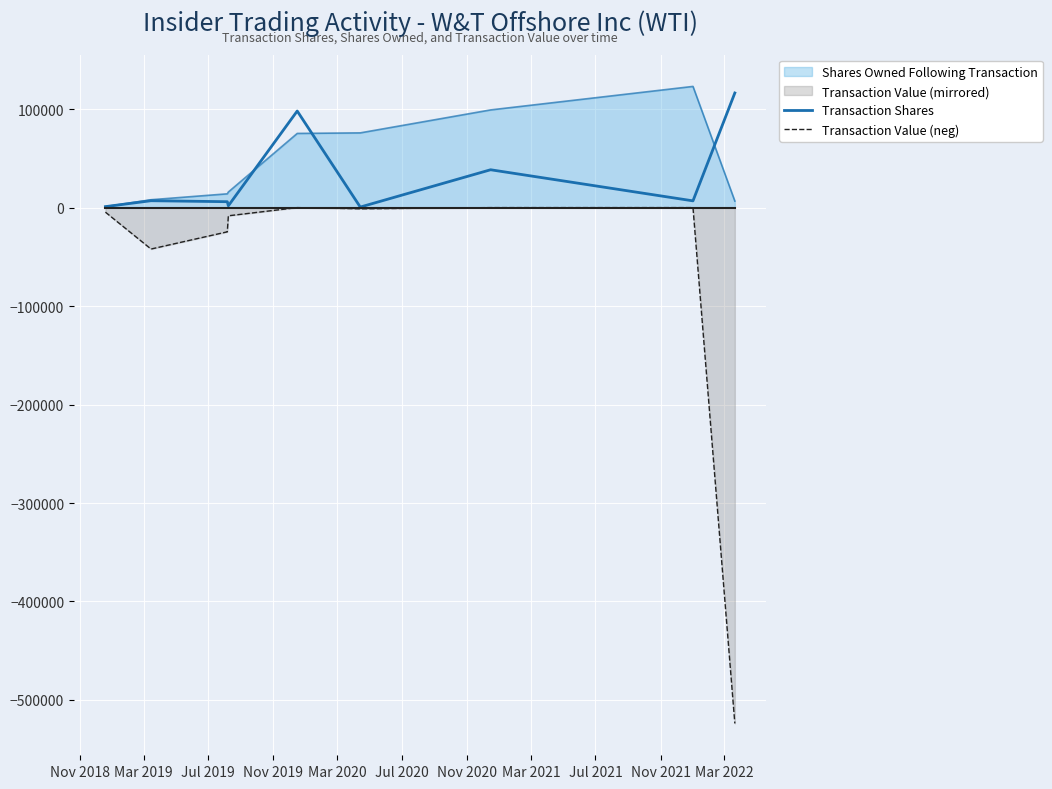

How many lines are shown in the chart?

3